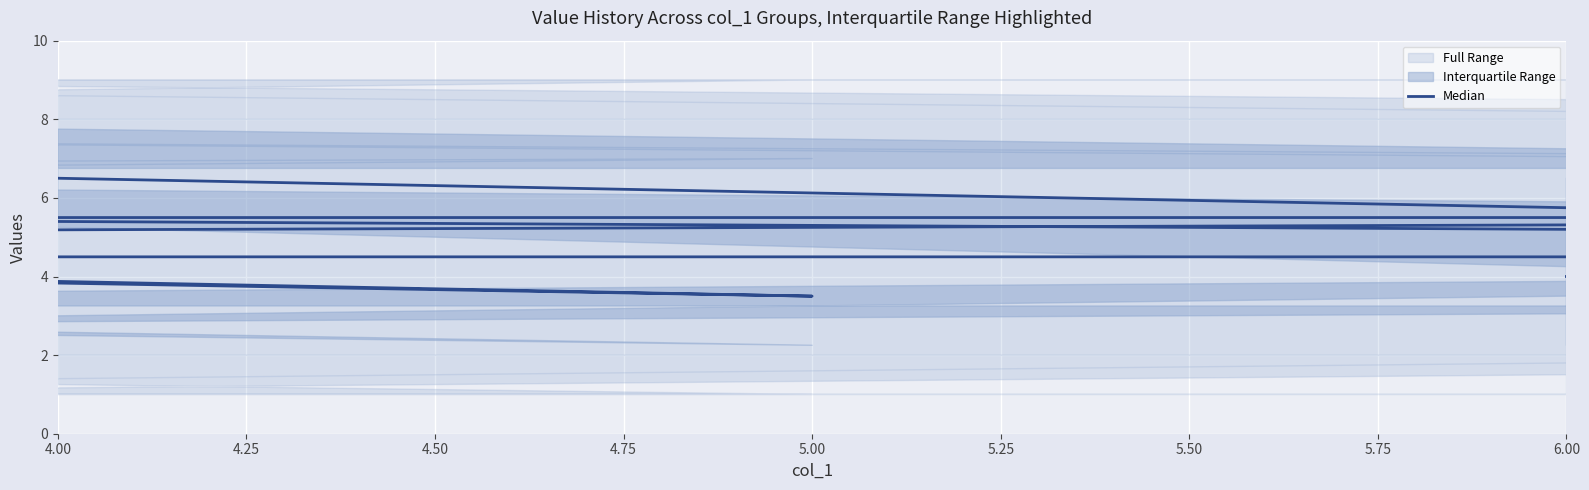

What is the label of the 2nd point from the left?

4.25